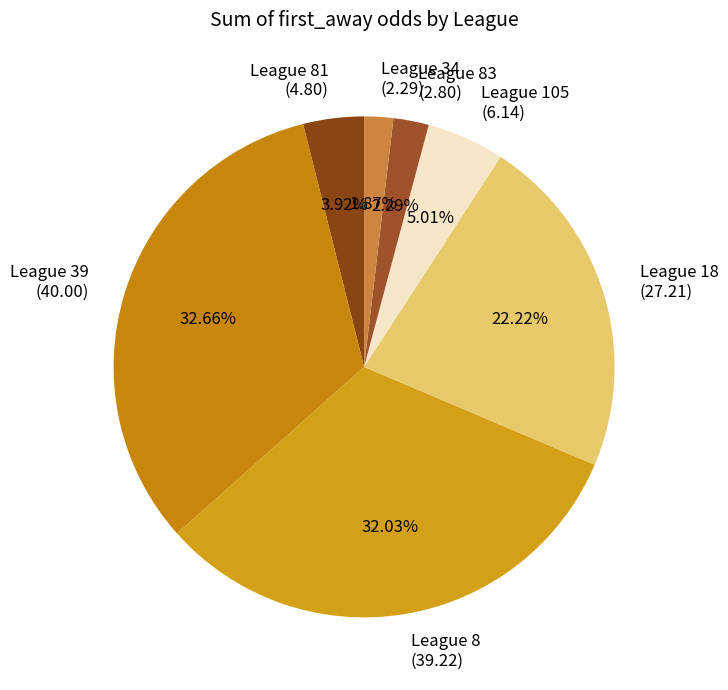

To the nearest percent, what is the average slice percentage?

14%